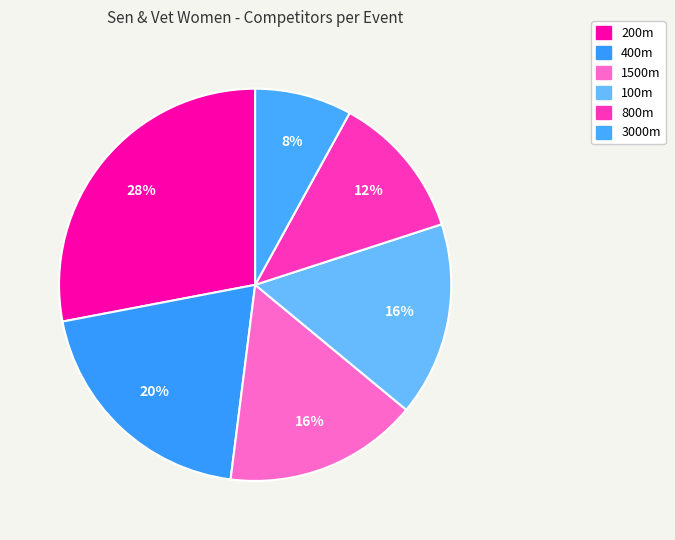

How much of the chart is everything except 800m?

88.0%